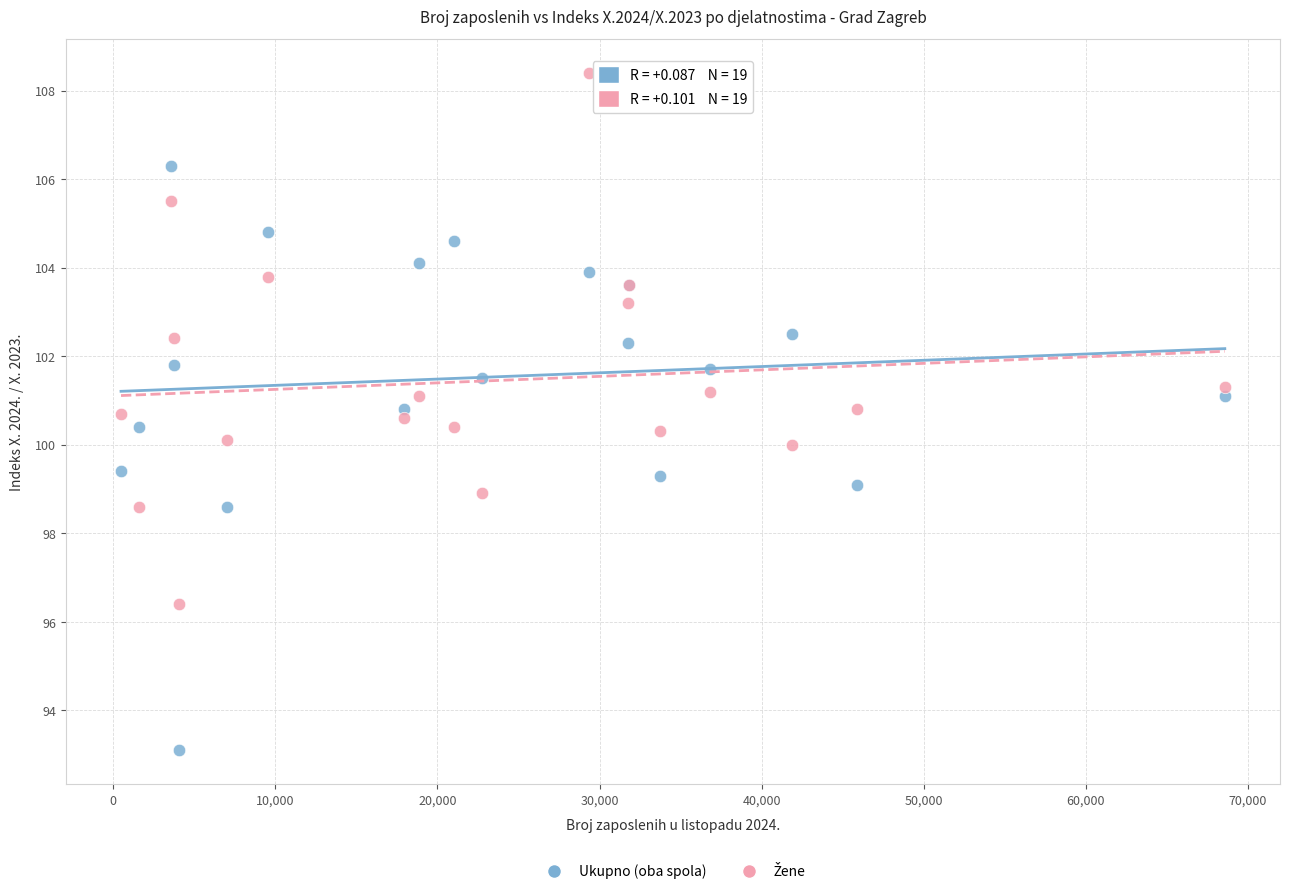

What is the X range (max minus min) for the scatter plot?

68077.0